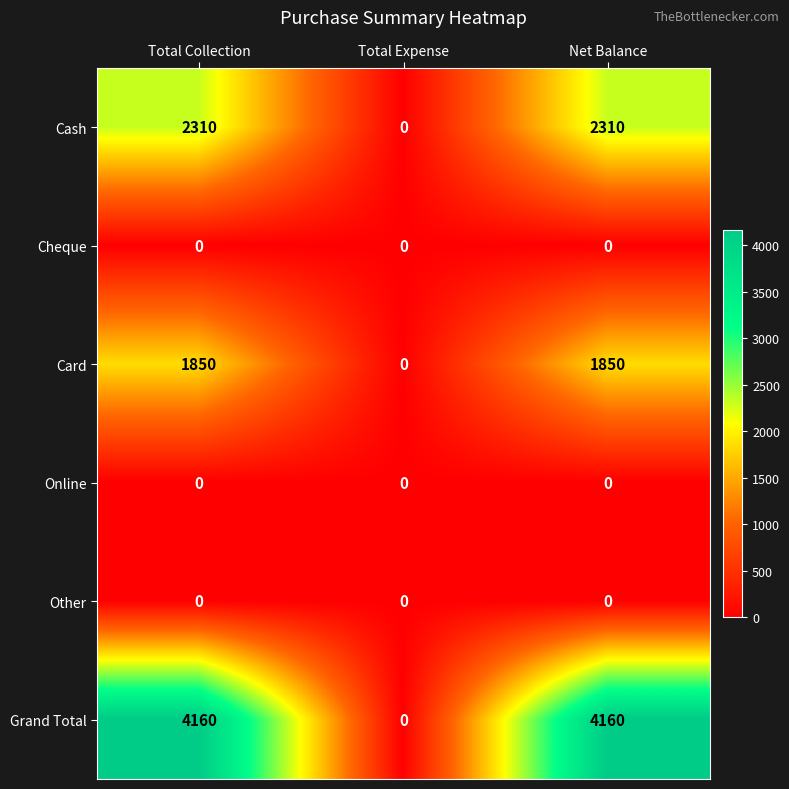

Count the number of categories in the chart.

3